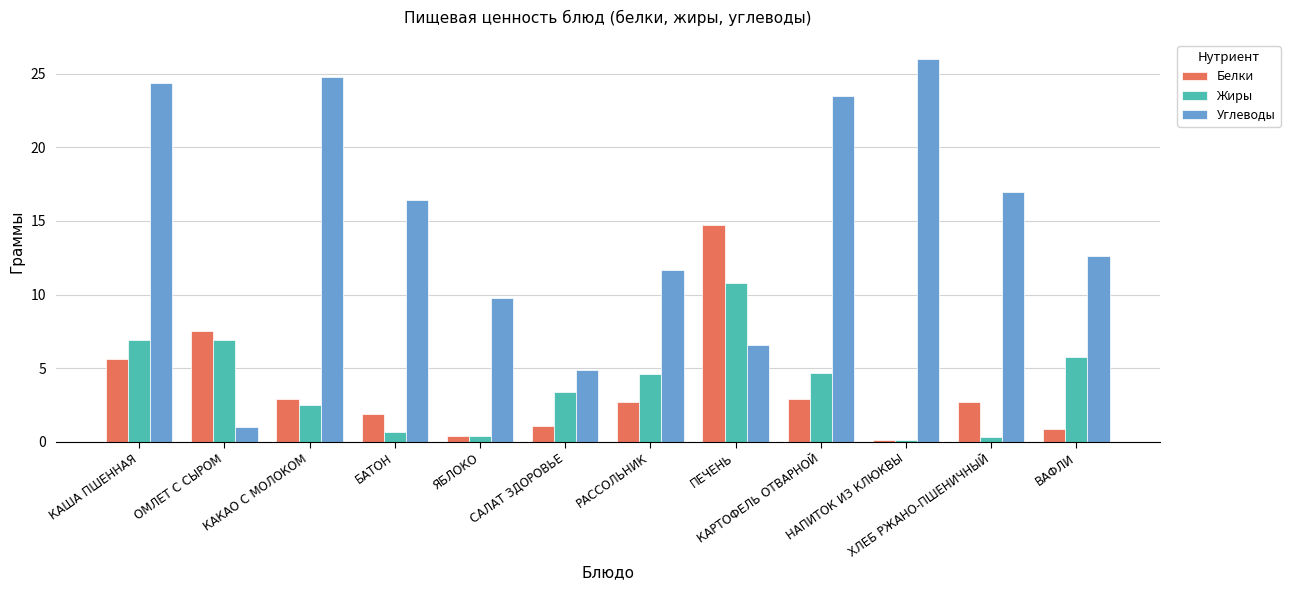

What is the total value across all series at КАКАО С МОЛОКОМ?

30.2